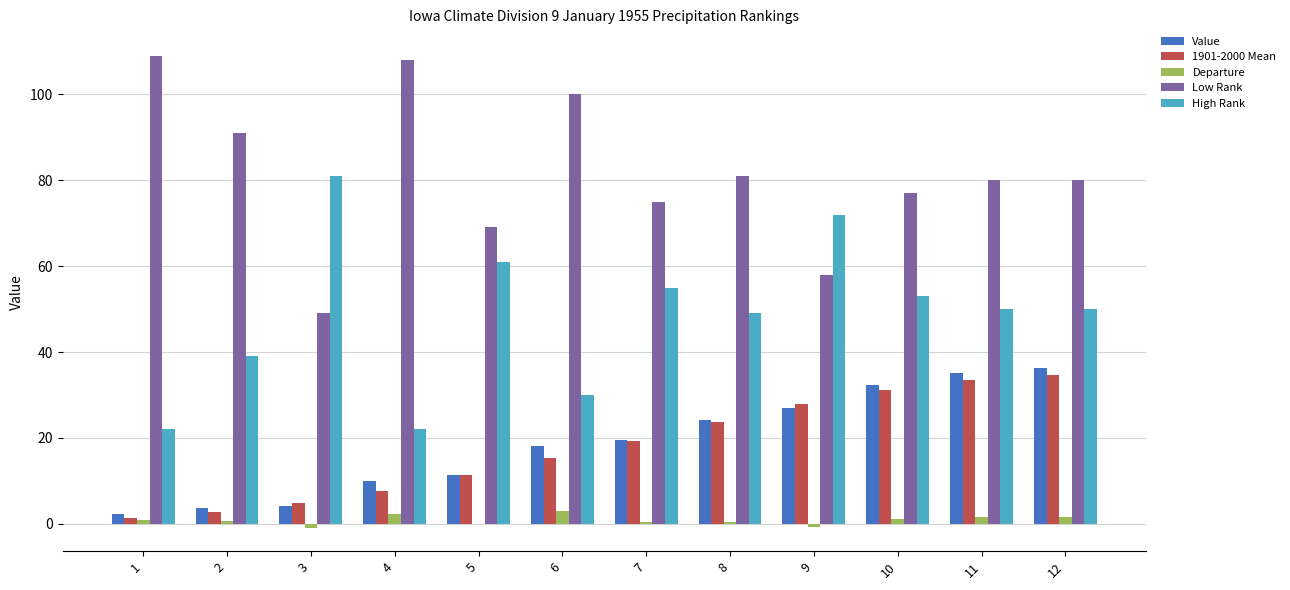

The Low Rank series shows 127.7 at 8. True or false?

False